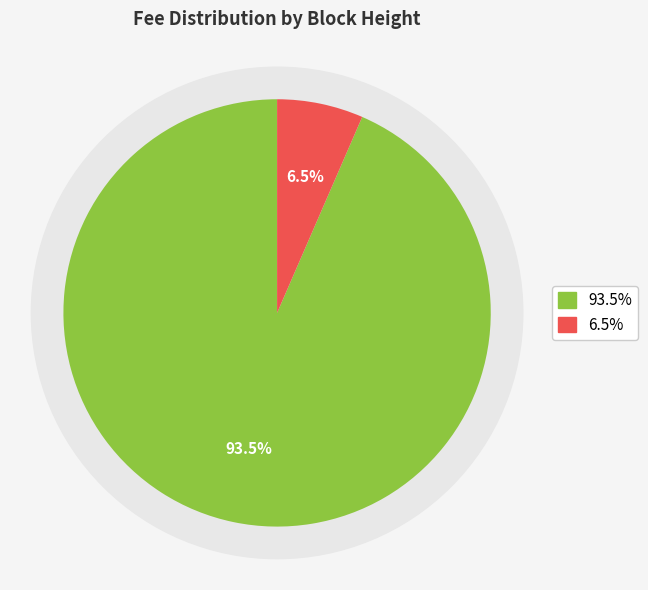

To the nearest percent, what is the difference between the 510538 and 510510 slice percentages?

87%